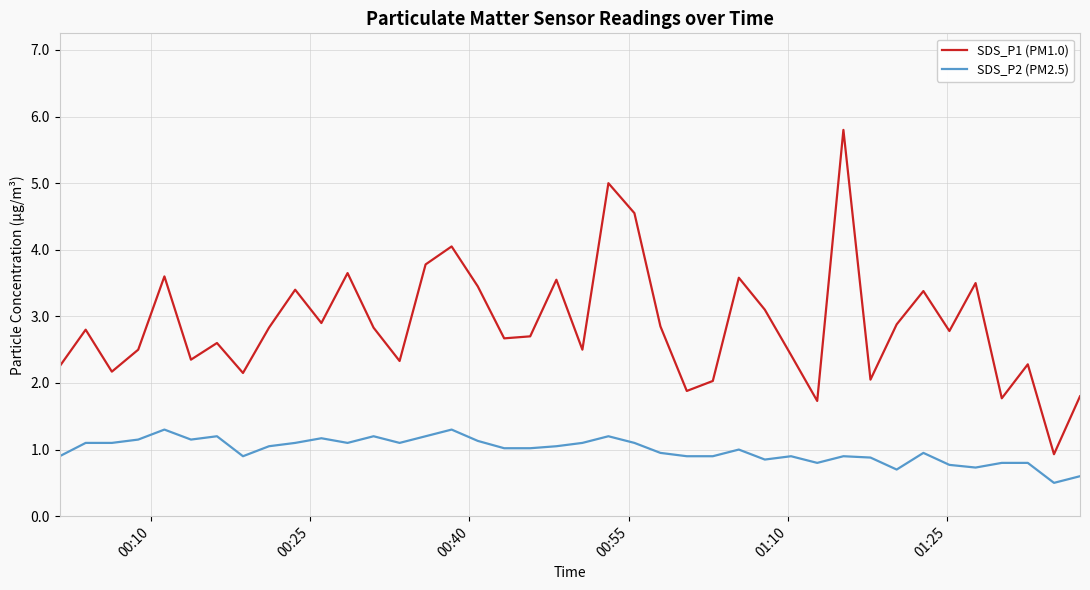

What is the average value of the SDS_P2 (PM2.5) series?

1.0